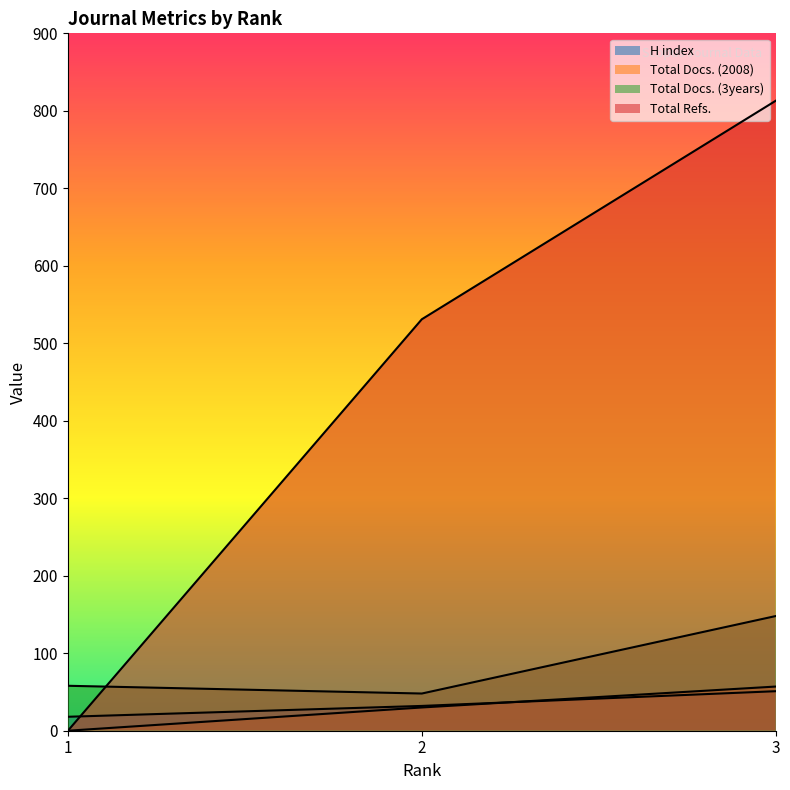

The value of Total Docs. (2008) at 1 is 0. True or false?

True